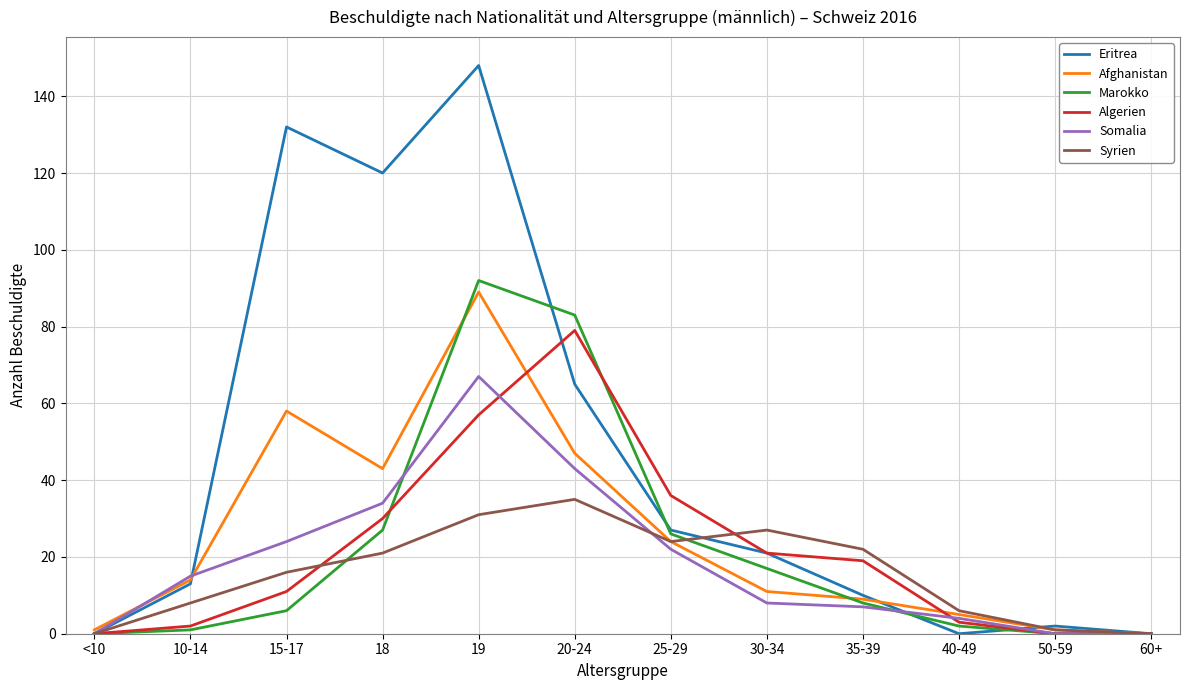

What is the difference between the second highest and minimum values in the Eritrea series?

132